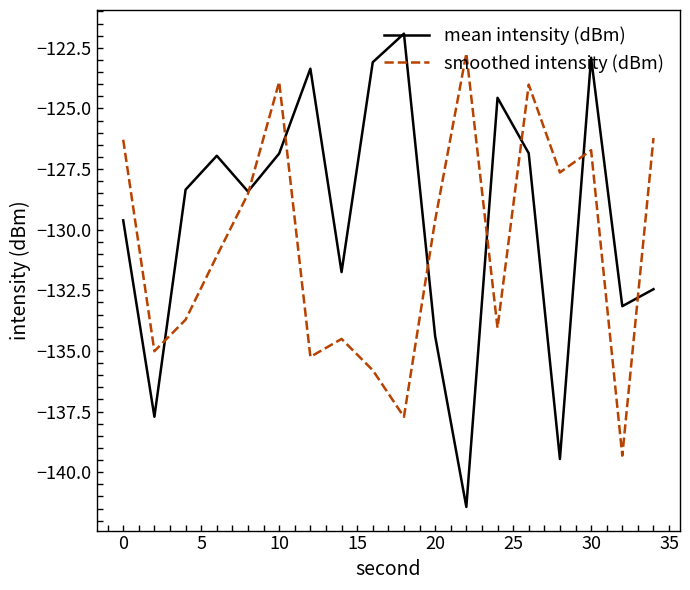

Which series has the largest total across all categories?

mean intensity (dBm)